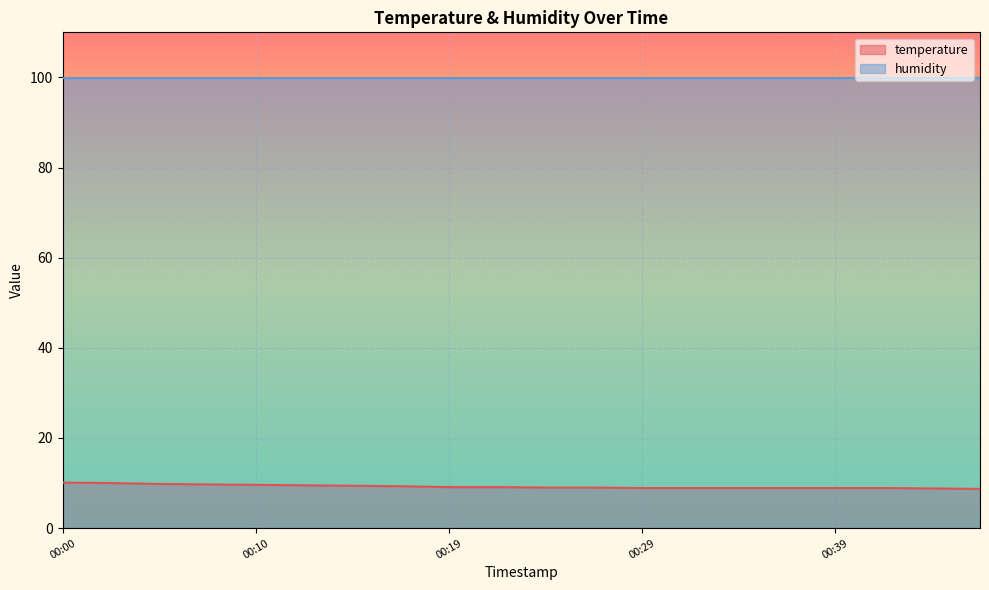

Reading left to right, what are all the values shown in this chart?

00:00=10.1	00:02=10.0	00:05=9.8	00:07=9.7	00:10=9.6	00:12=9.5	00:15=9.4	00:17=9.3	00:19=9.1	00:22=9.1	00:24=9.0	00:27=9.0	00:29=8.9	00:32=8.9	00:34=8.9	00:36=8.9	00:39=8.9	00:41=8.9	00:44=8.8	00:46=8.7